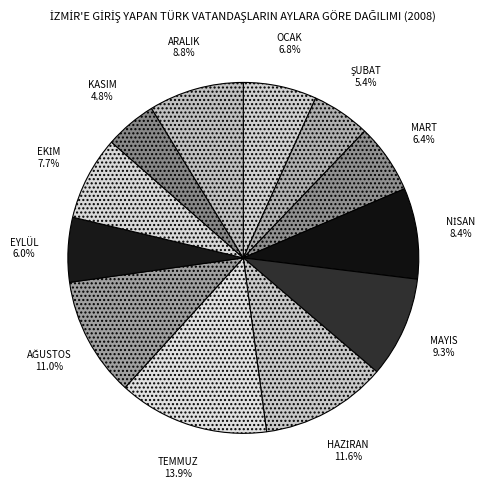

Does any single category account for the majority?

No